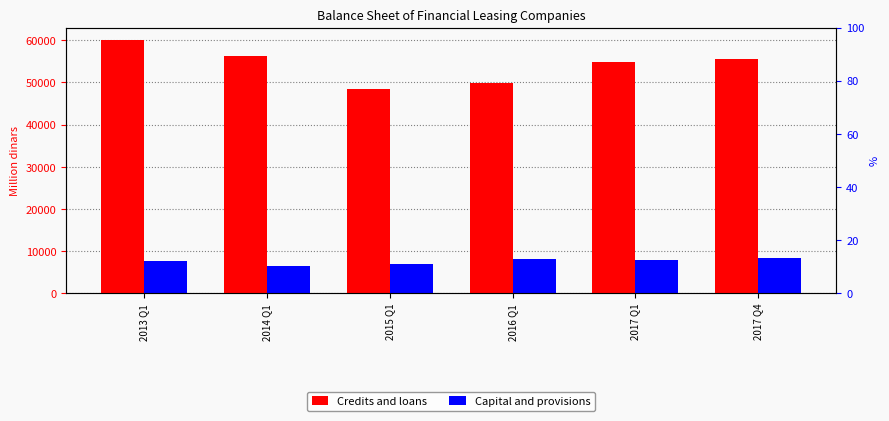

What is the minimum value shown in the chart?

6450.9